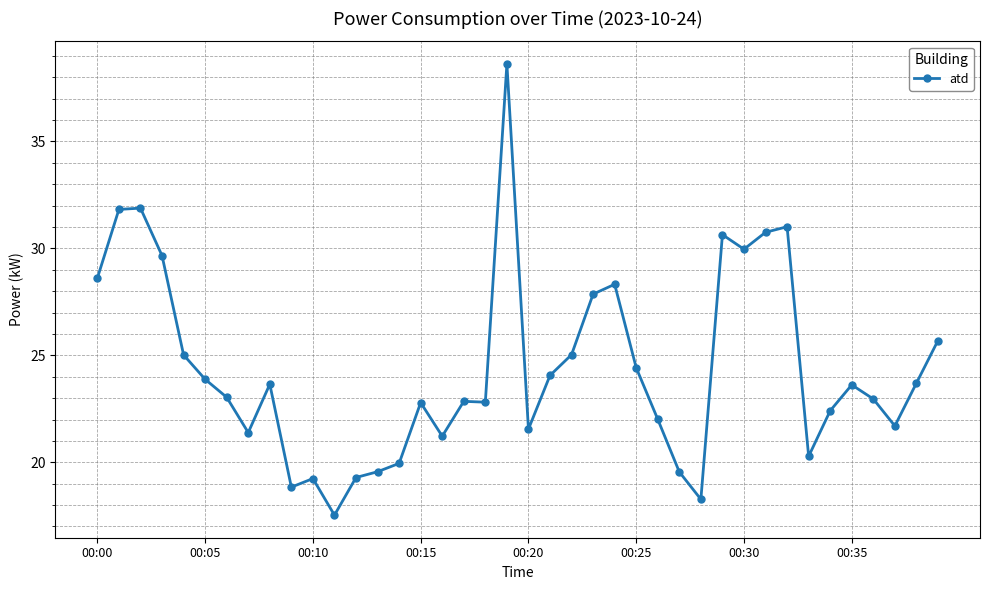

What is the greatest value displayed?

38.6